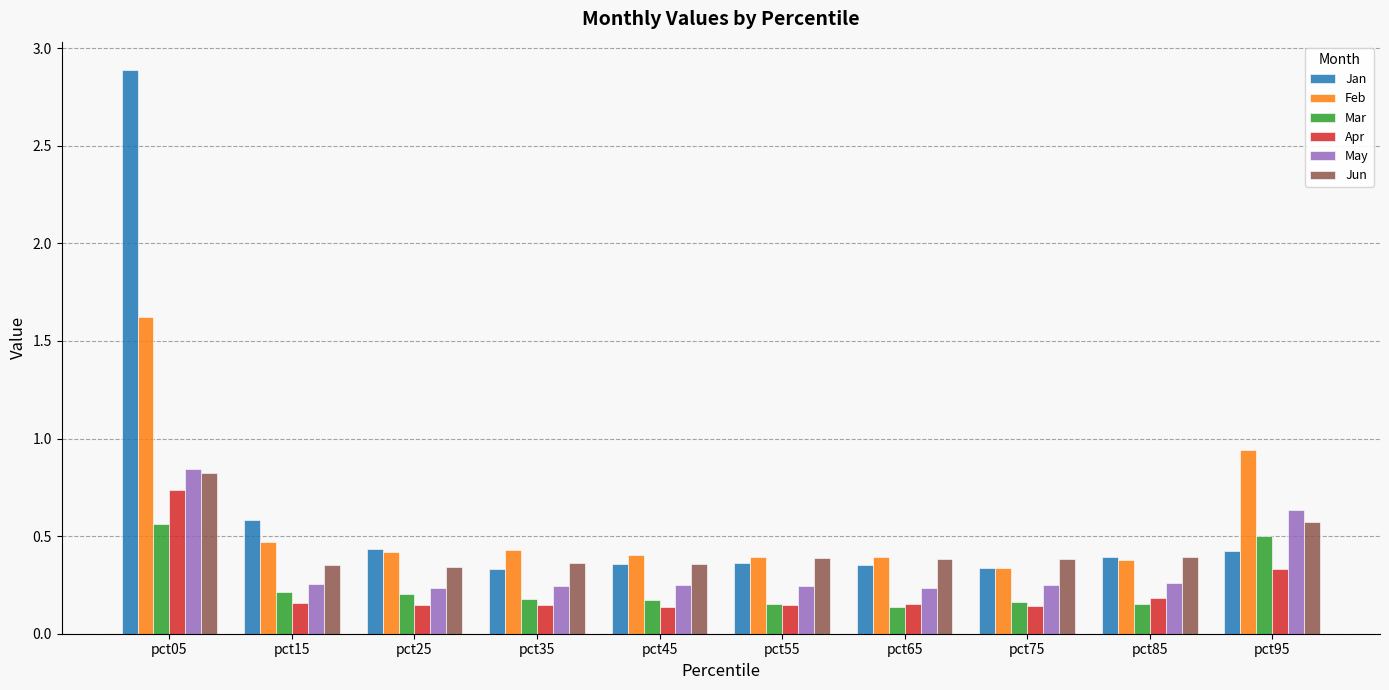

Which series has the widest spread of values?

Jan